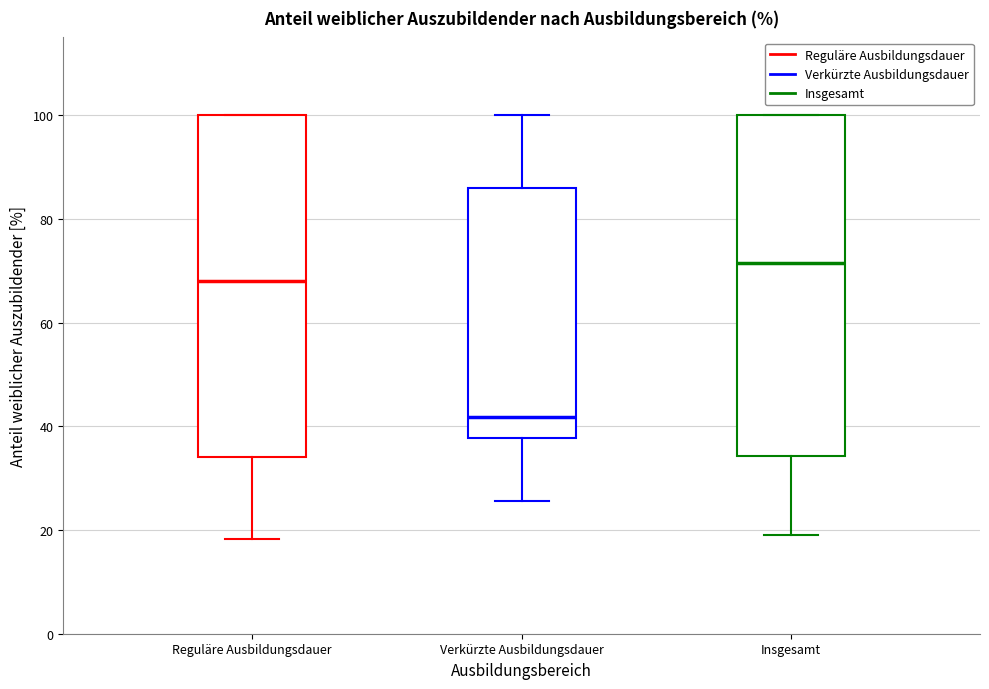

Reading left to right, transcribe this box plot: for each box, give where its median line is, the range the box spans, and where its two whiskers end, as read against the y-axis. The values are not printed on the chart, so give them approximately, as read against the axis.

Reguläre Ausbildungsdauer: median 68, box 34 to 100, whiskers 18 to 100
Verkürzte Ausbildungsdauer: median 42, box 38 to 86, whiskers 26 to 100
Insgesamt: median 72, box 34 to 100, whiskers 20 to 100